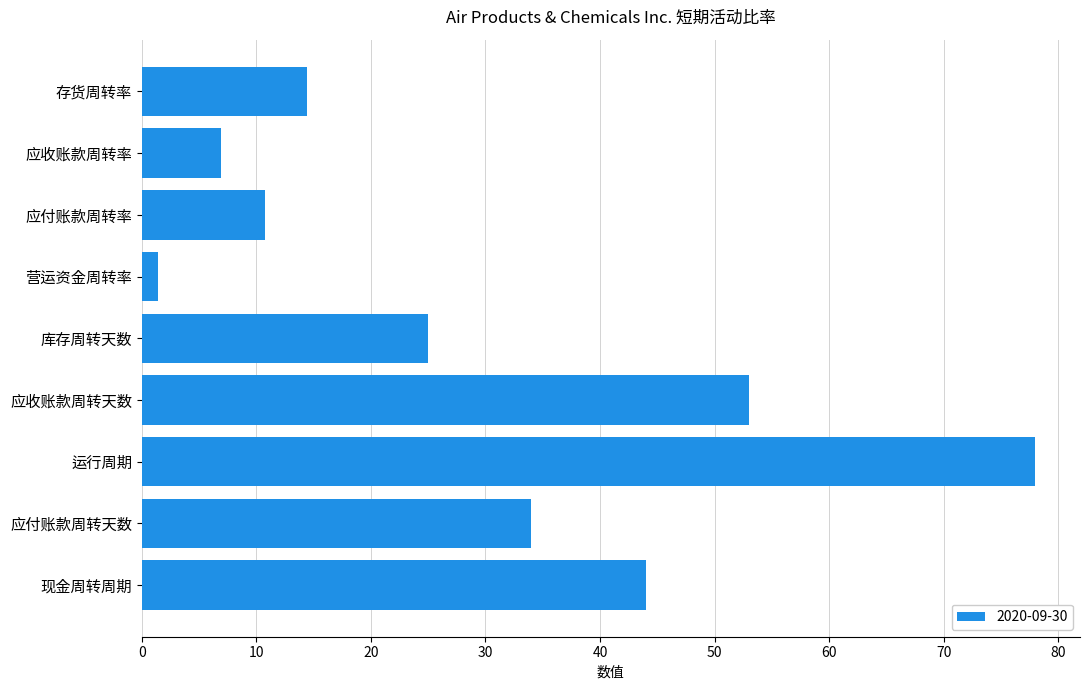

Between 应收账款周转率 and 应付账款周转天数, which is larger?

应付账款周转天数